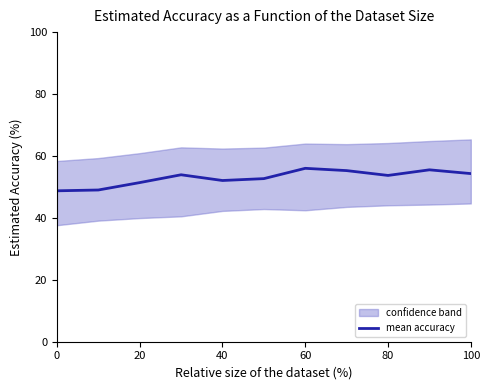

What is the difference between the maximum and minimum values?

7.3